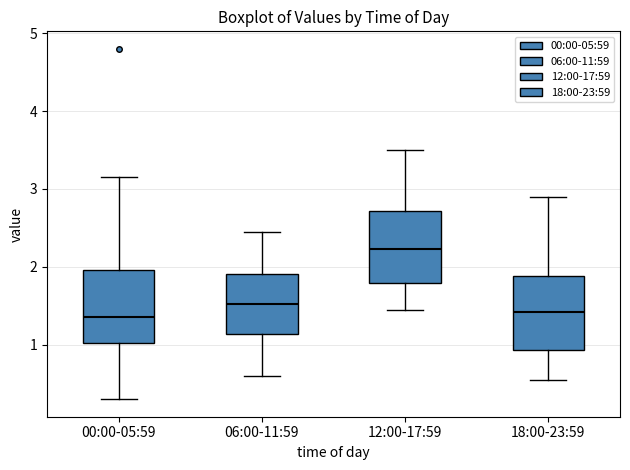

Reading left to right, read every box against the y-axis: the position of its median line, the range the box covers, and the ends of its whiskers. The values are not printed on the chart, so give them approximately, as read against the axis.

00:00-05:59: median 1.4, box 1.0 to 2.0, whiskers 0.3 to 3.2
06:00-11:59: median 1.5, box 1.1 to 1.9, whiskers 0.6 to 2.5
12:00-17:59: median 2.2, box 1.8 to 2.7, whiskers 1.5 to 3.5
18:00-23:59: median 1.4, box 0.9 to 1.9, whiskers 0.6 to 2.9